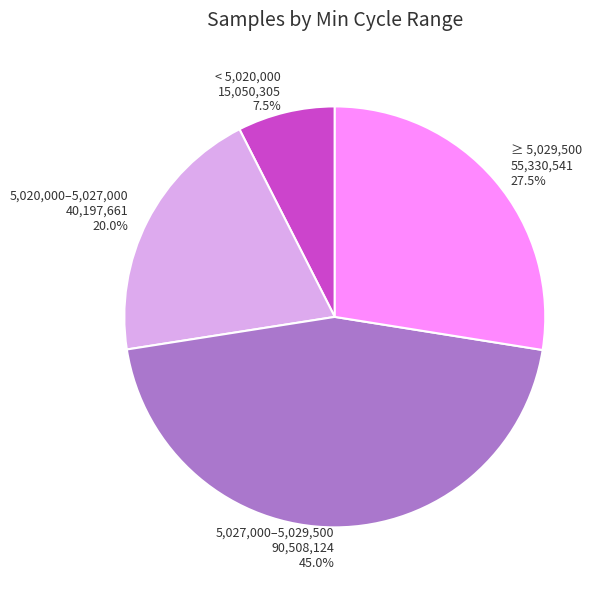

To the nearest percent, what is the average slice percentage?

25%